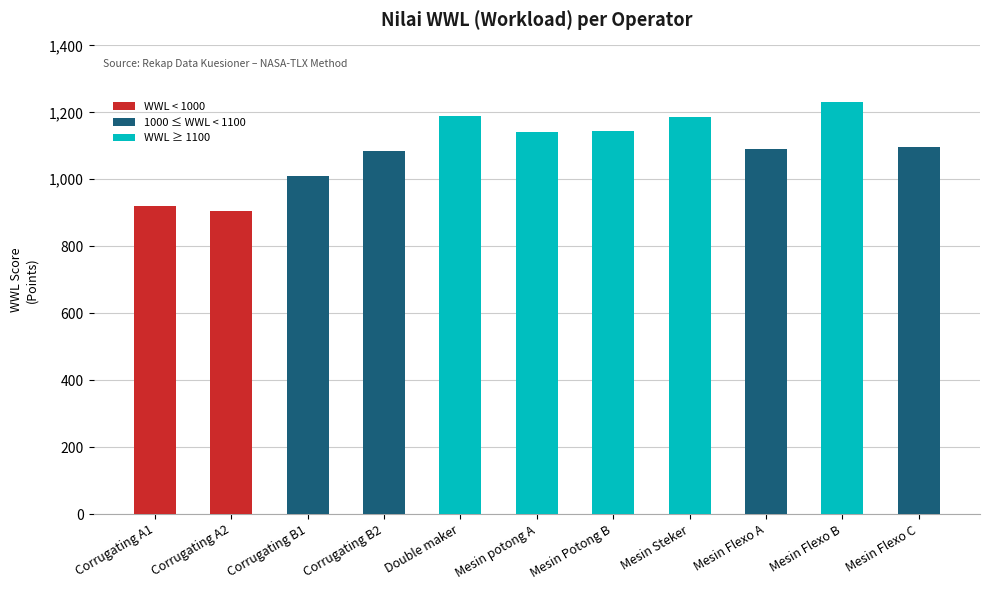

Is it true that the value at Double maker is 1599?

False